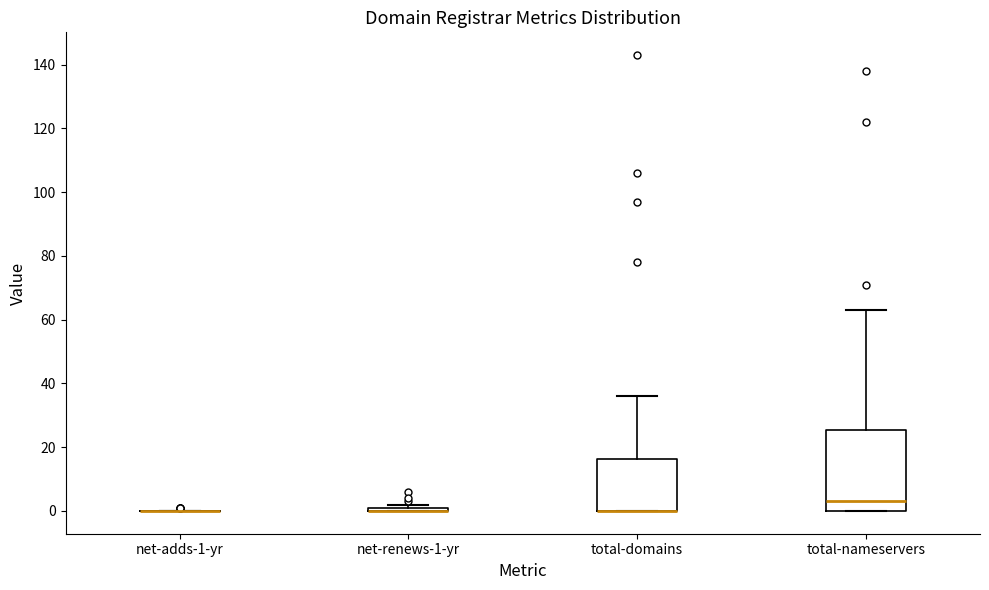

Where is the upper edge of the box for net-renews-1-yr on the y-axis? The values are not printed on the chart, so give them approximately, as read against the axis.

2